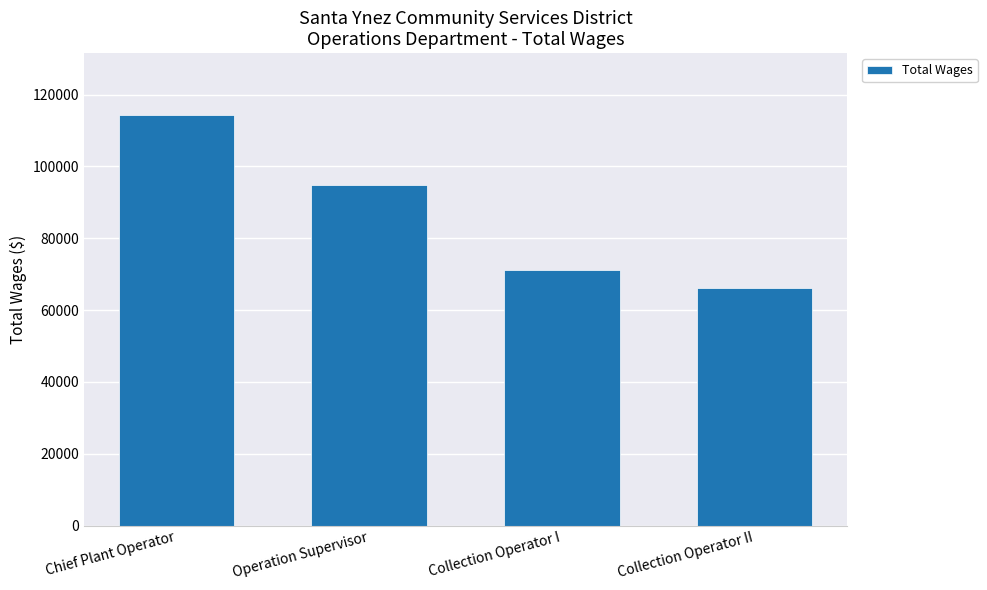

Is it true that the value at Chief Plant Operator is 114381?

True